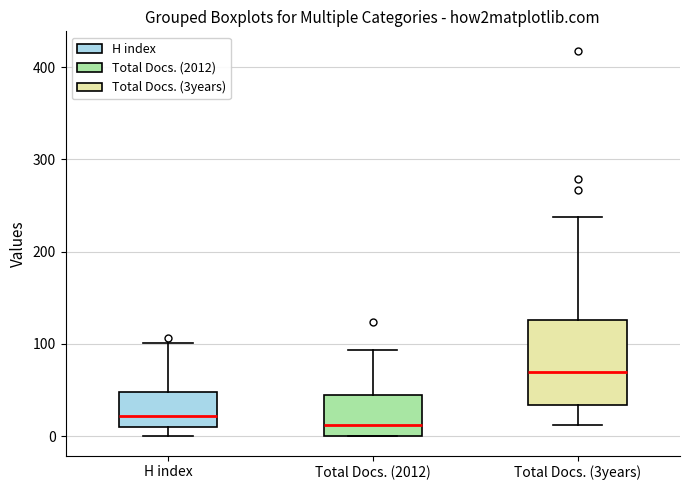

Which box is the tallest, from its lower edge to its upper edge?

Total Docs. (3years)